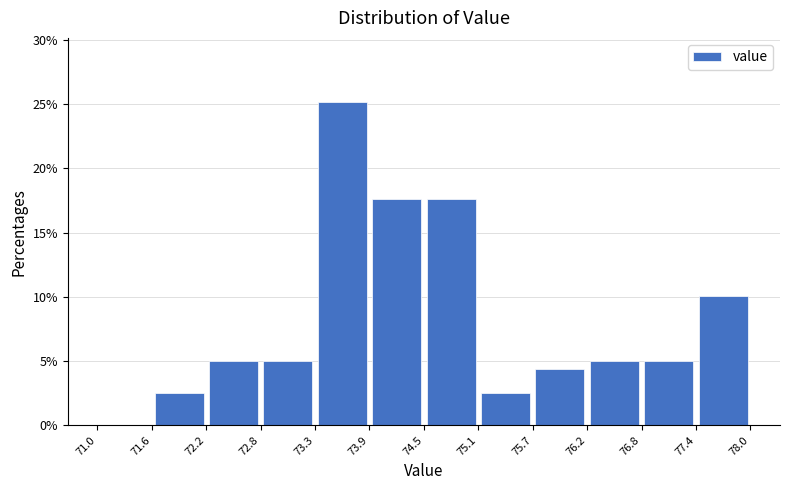

How tall is the bar that spans 77.4 to 78.0 on the x-axis? The values are not printed on the chart, so give them approximately, as read against the axis.

10.0